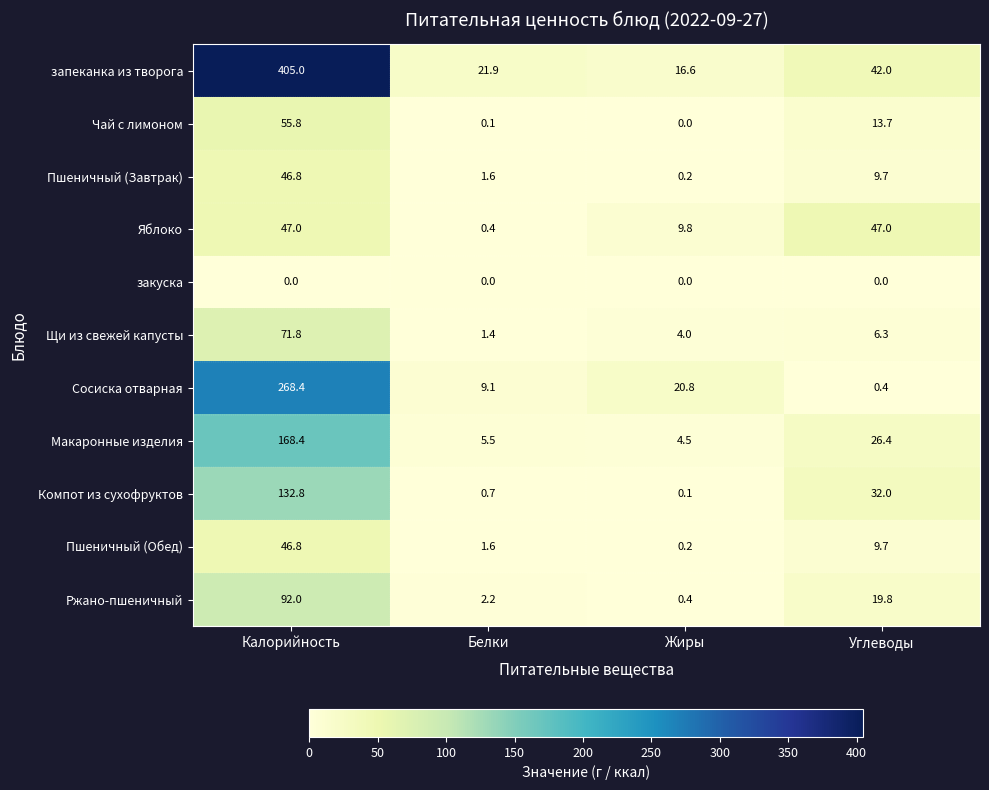

Rank the categories by Сосиска отварная value from highest to lowest.

Калорийность, Жиры, Белки, Углеводы